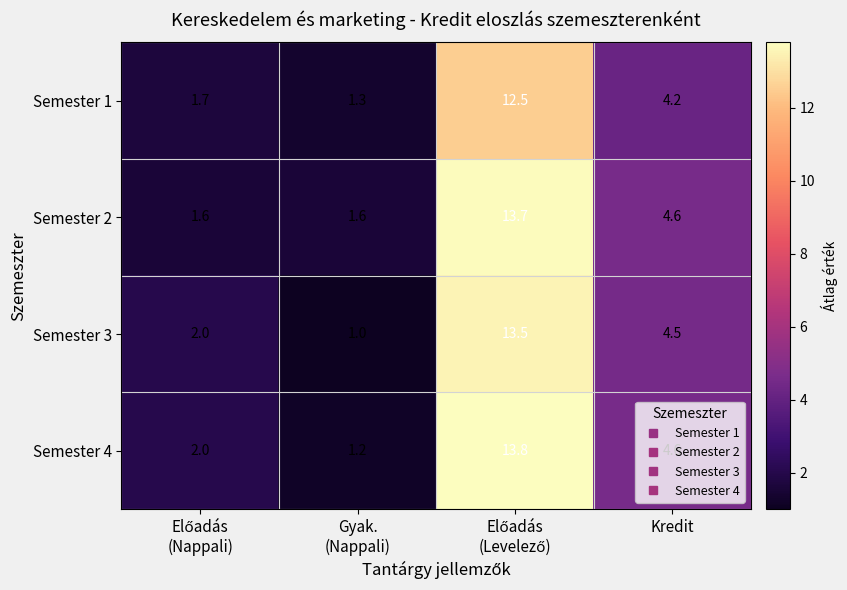

Where is Semester 2 nearest to the value 7?

Kredit